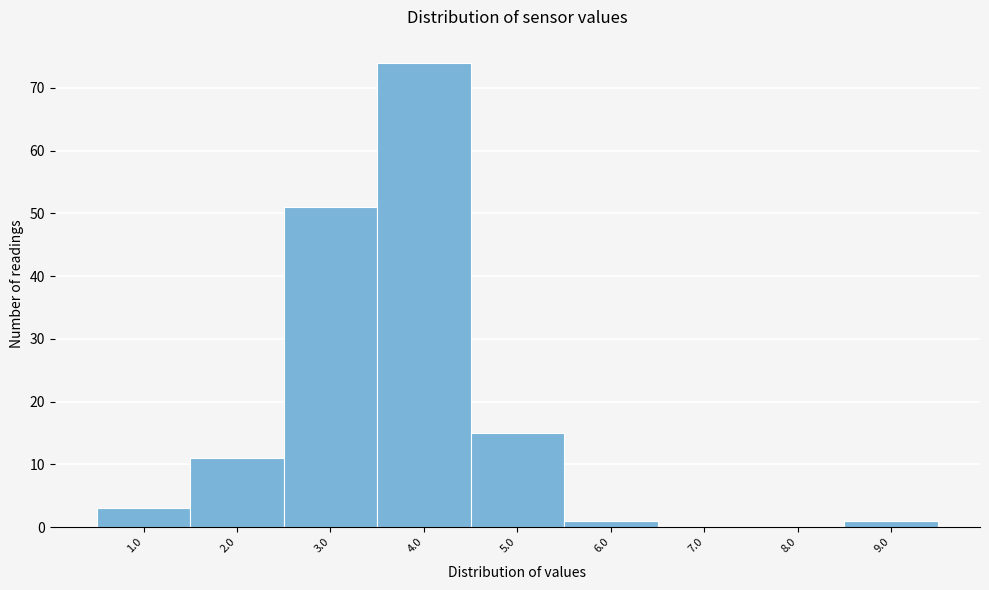

Reading left to right, extract all data points from this chart.

1.0=3	2.0=11	3.0=51	4.0=74	5.0=15	6.0=1	7.0=0	8.0=0	9.0=1